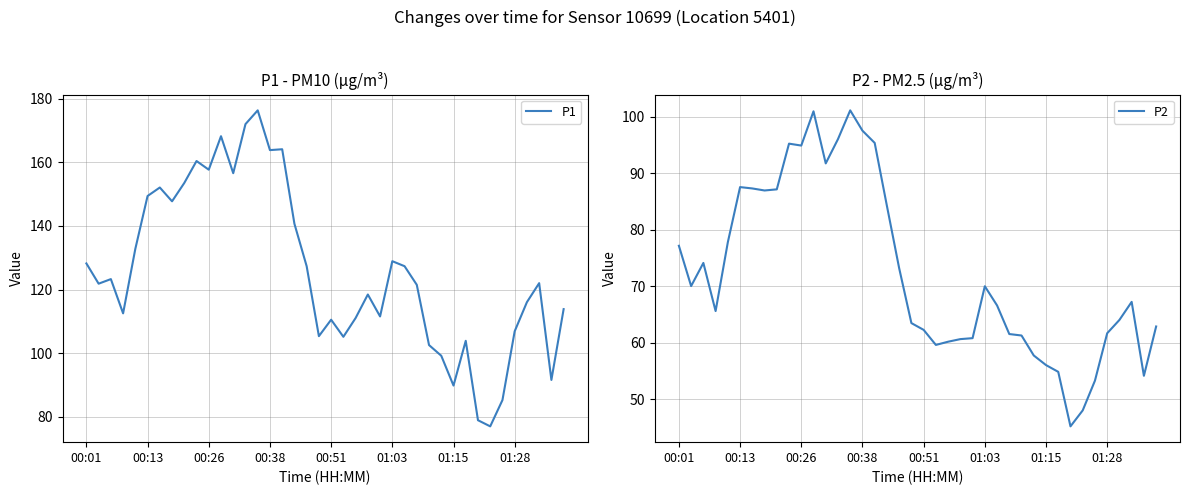

What is the difference between the maximum and second lowest values in the P2 series?

53.2